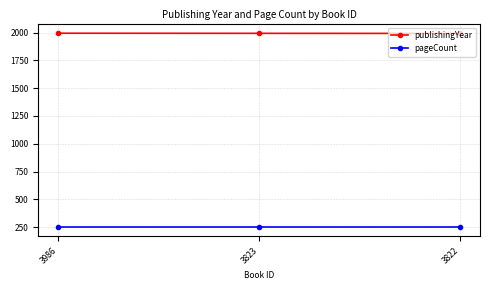

List the series in order of their peak value, lowest first.

pageCount, publishingYear